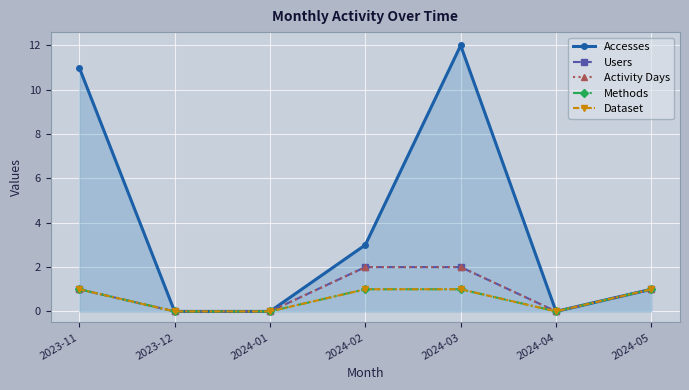

In Dataset, how many points are lower than both neighbors (excluding endpoints)?

1